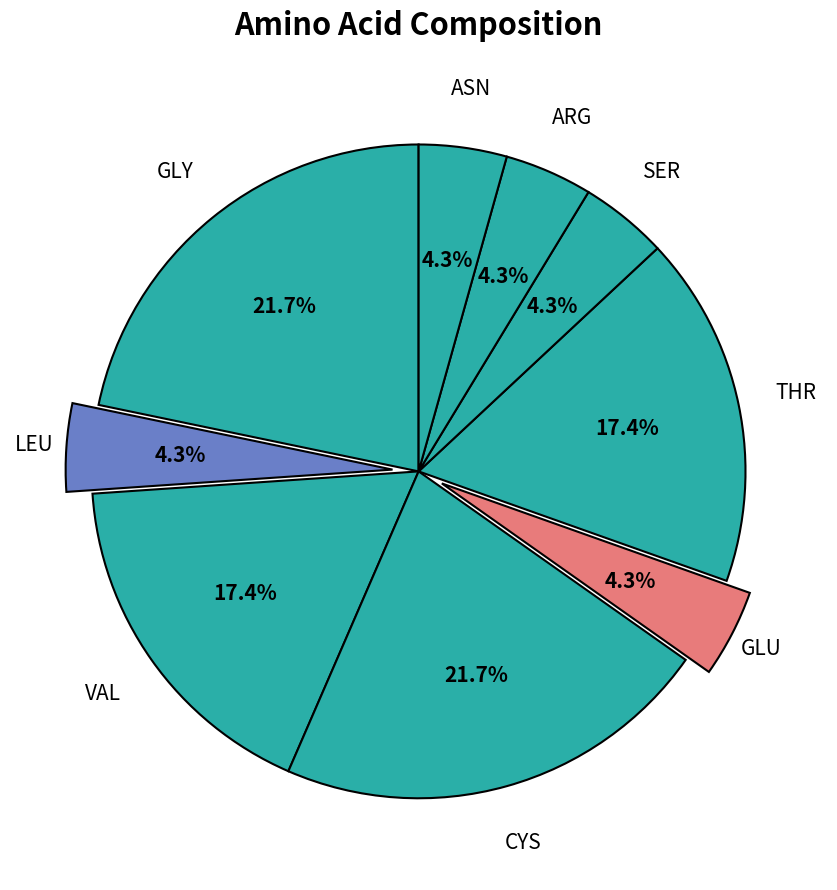

How many slices are in this pie chart?

9